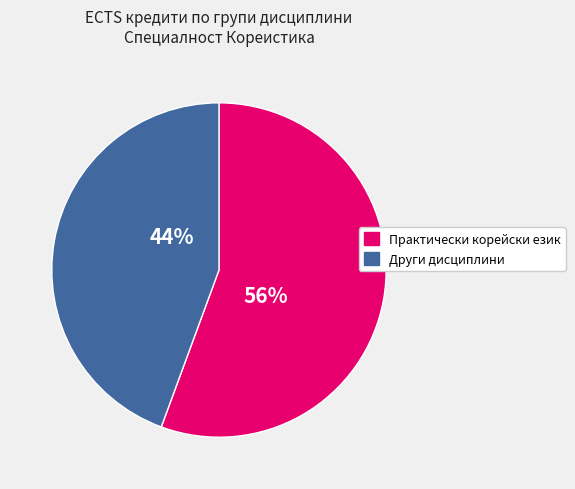

Is there a majority slice in this chart?

Yes